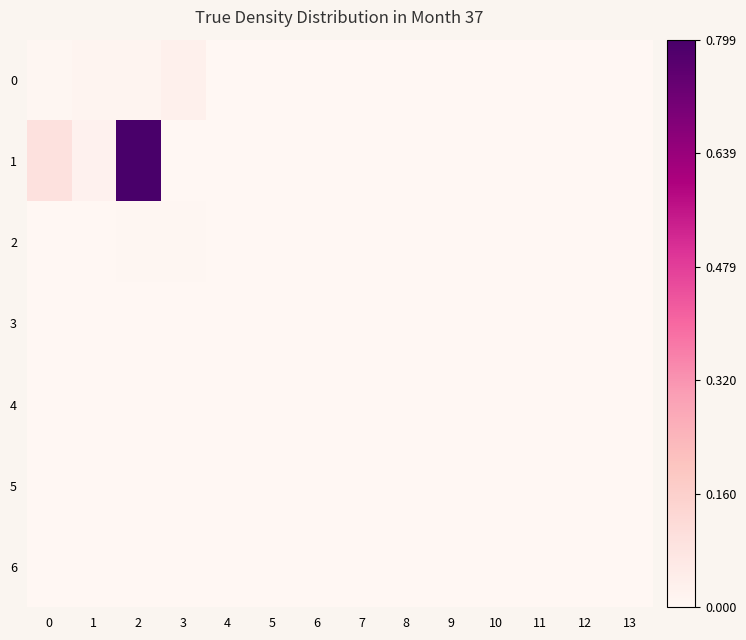

Reading left to right, extract all data points from this chart.

0: 0=0.0	1=0.0	2=0.0	3=0.0	4=0.0	5=0.0	6=0.0	7=0.0	8=0.0	9=0.0	10=0.0	11=0.0	12=0.0	13=0.0
1: 0=0.1	1=0.0	2=0.8	3=0.0	4=0.0	5=0.0	6=0.0	7=0.0	8=0.0	9=0.0	10=0.0	11=0.0	12=0.0	13=0.0
2: 0=0.0	1=0.0	2=0.0	3=0.0	4=0.0	5=0.0	6=0.0	7=0.0	8=0.0	9=0.0	10=0.0	11=0.0	12=0.0	13=0.0
3: 0=0.0	1=0.0	2=0.0	3=0.0	4=0.0	5=0.0	6=0.0	7=0.0	8=0.0	9=0.0	10=0.0	11=0.0	12=0.0	13=0.0
4: 0=0.0	1=0.0	2=0.0	3=0.0	4=0.0	5=0.0	6=0.0	7=0.0	8=0.0	9=0.0	10=0.0	11=0.0	12=0.0	13=0.0
5: 0=0.0	1=0.0	2=0.0	3=0.0	4=0.0	5=0.0	6=0.0	7=0.0	8=0.0	9=0.0	10=0.0	11=0.0	12=0.0	13=0.0
6: 0=0.0	1=0.0	2=0.0	3=0.0	4=0.0	5=0.0	6=0.0	7=0.0	8=0.0	9=0.0	10=0.0	11=0.0	12=0.0	13=0.0